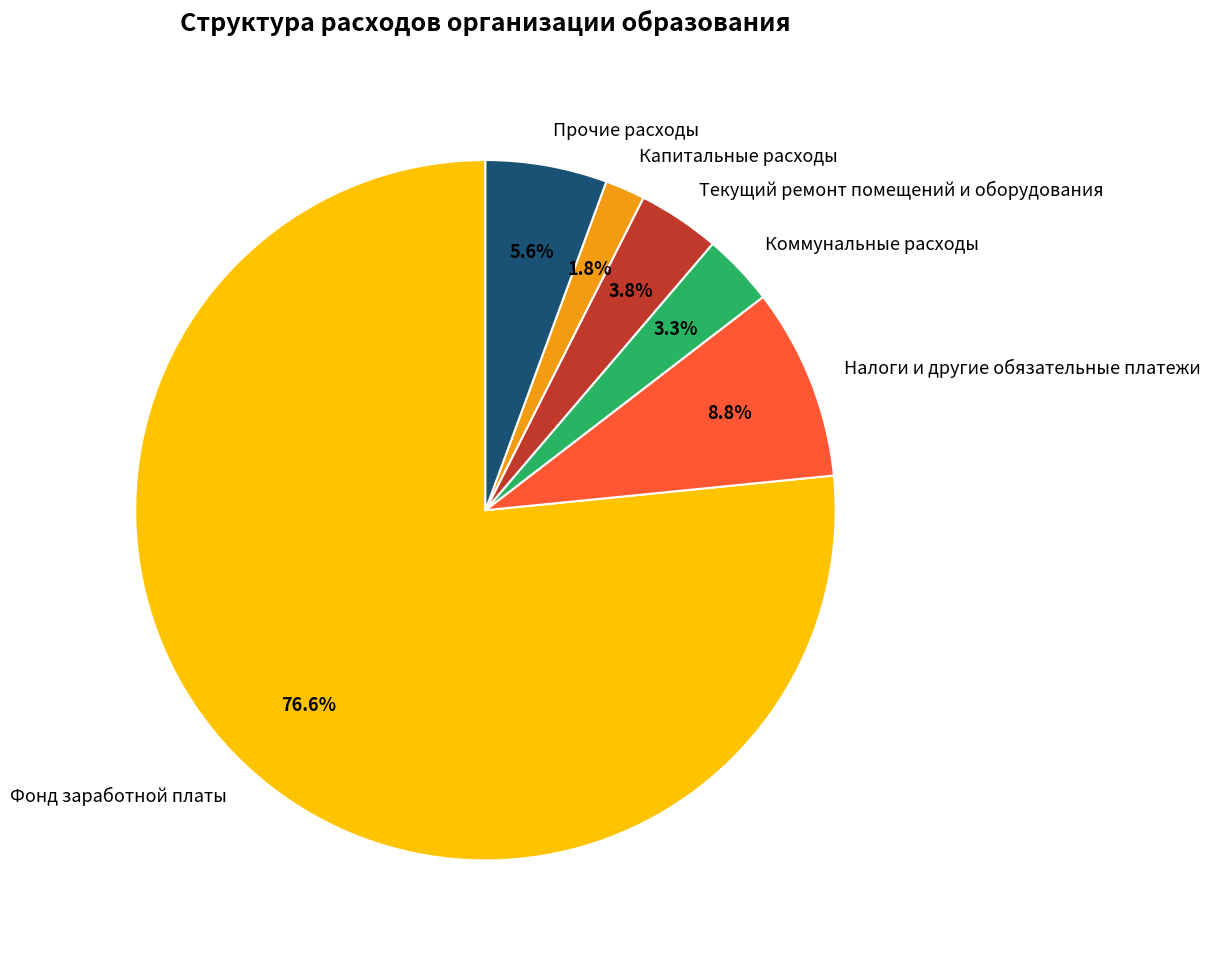

Count the number of slices in the pie.

6